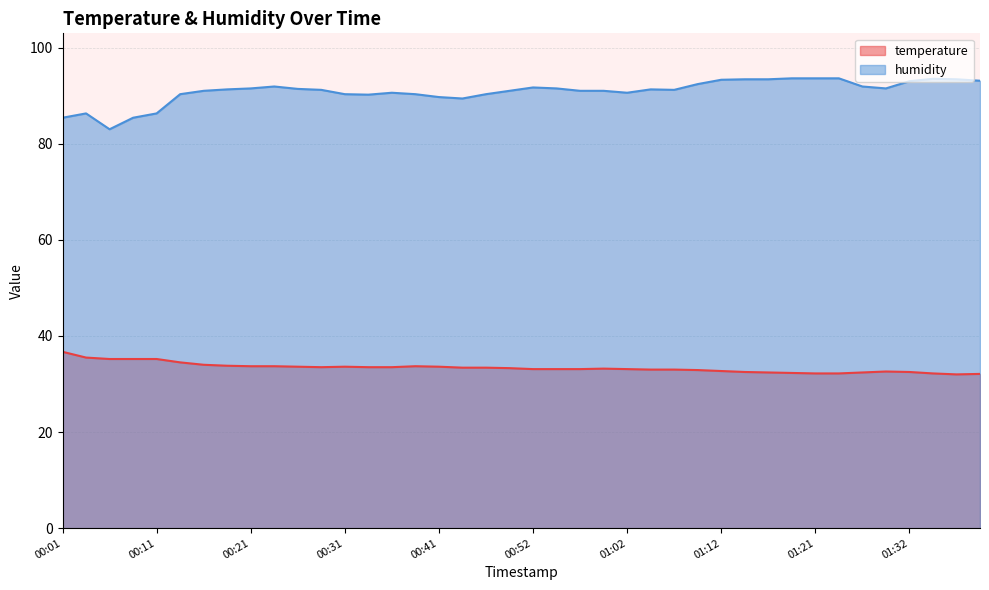

Reading left to right, extract all data points from this chart.

temperature: 00:01=36.7	00:04=35.5	00:06=35.2	00:09=35.2	00:11=35.2	00:14=34.5	00:16=34.0	00:19=33.8	00:21=33.7	00:24=33.7	00:26=33.6	00:29=33.5	00:31=33.6	00:34=33.5	00:36=33.5	00:39=33.7	00:41=33.6	00:44=33.4	00:46=33.4	00:49=33.3	00:52=33.1	00:54=33.1	00:57=33.1	00:59=33.2	01:02=33.1	01:04=33.0	01:07=33.0	01:09=32.9	01:12=32.7	01:14=32.5	01:17=32.4	01:19=32.3	01:21=32.2	01:24=32.2	01:27=32.4	01:29=32.6	01:32=32.5	01:34=32.2	01:37=32.0	01:39=32.1
humidity: 00:01=85.4	00:04=86.3	00:06=83.0	00:09=85.4	00:11=86.3	00:14=90.3	00:16=91.0	00:19=91.3	00:21=91.5	00:24=91.9	00:26=91.4	00:29=91.2	00:31=90.3	00:34=90.2	00:36=90.6	00:39=90.3	00:41=89.7	00:44=89.4	00:46=90.3	00:49=91.0	00:52=91.7	00:54=91.5	00:57=91.0	00:59=91.0	01:02=90.6	01:04=91.3	01:07=91.2	01:09=92.4	01:12=93.3	01:14=93.4	01:17=93.4	01:19=93.6	01:21=93.6	01:24=93.6	01:27=91.9	01:29=91.5	01:32=93.0	01:34=93.5	01:37=93.4	01:39=93.1